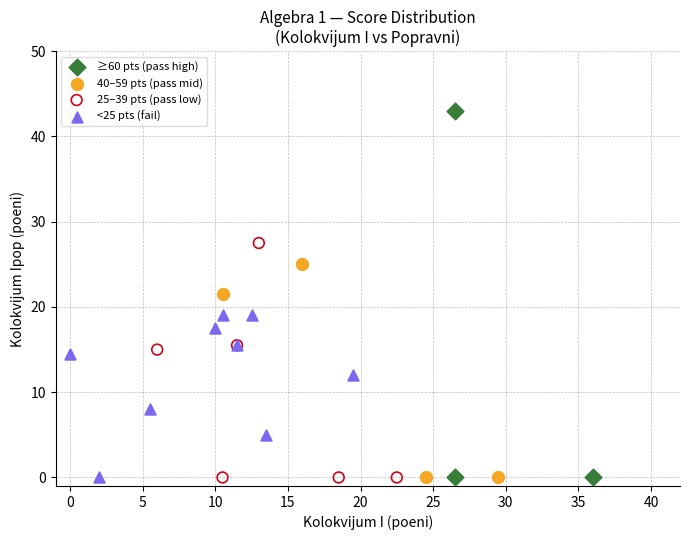

Which series has the widest spread of Y values?

≥60 pts (pass high)